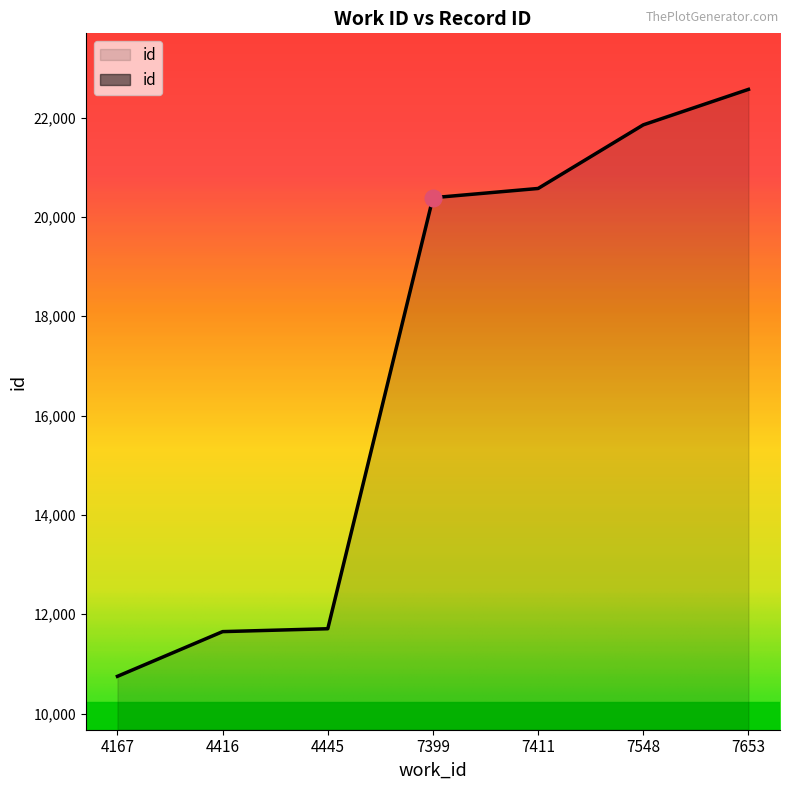

Rank the categories by value from highest to lowest.

7653, 7548, 7411, 7399, 4445, 4416, 4167